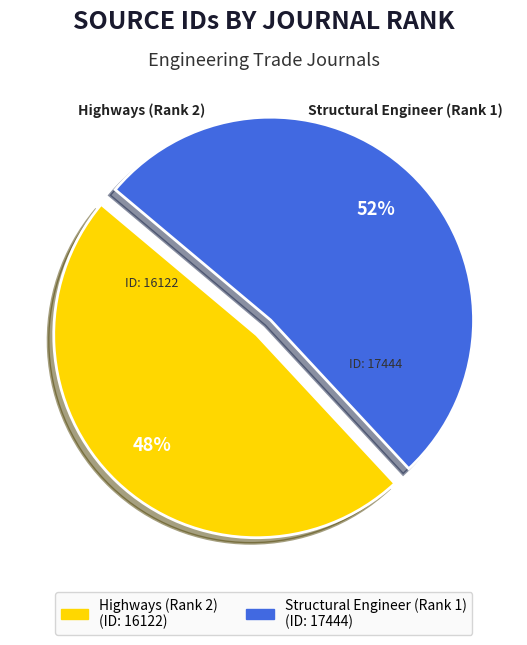

Does Structural Engineer (Rank 1) account for over 50% of the chart?

Yes